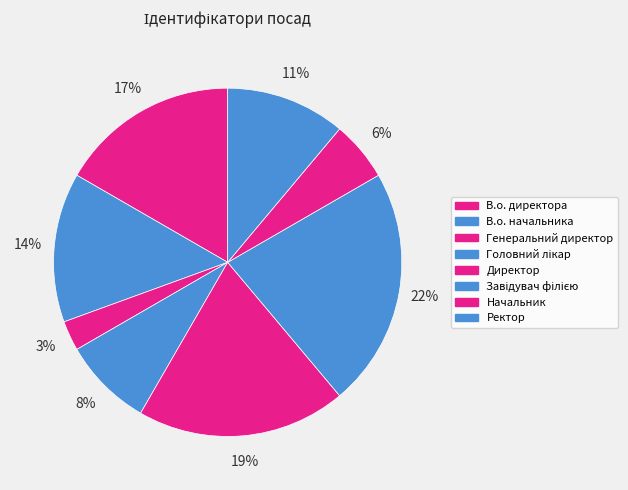

Which slice is the smallest?

Генеральний директор